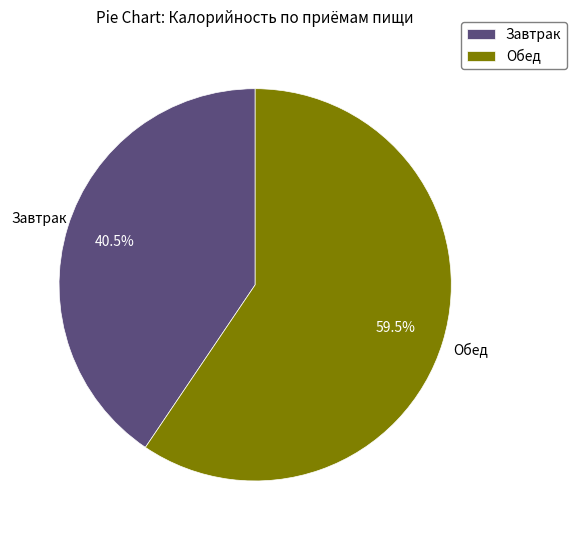

Do Завтрак and Обед together represent more than half of the pie?

Yes